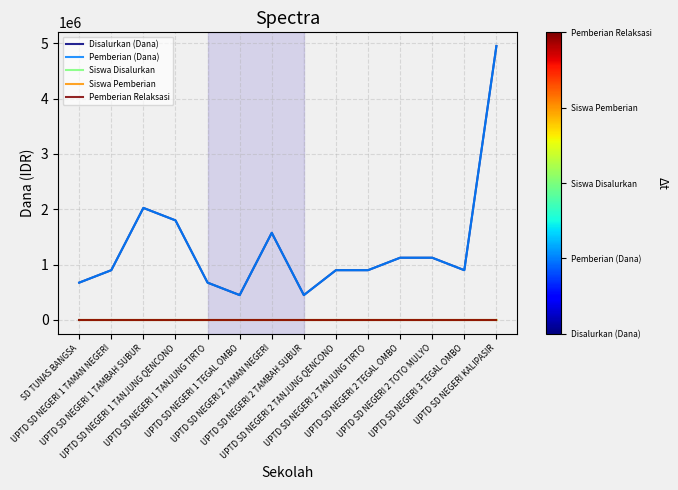

Does the chart have visible grid lines?

Yes